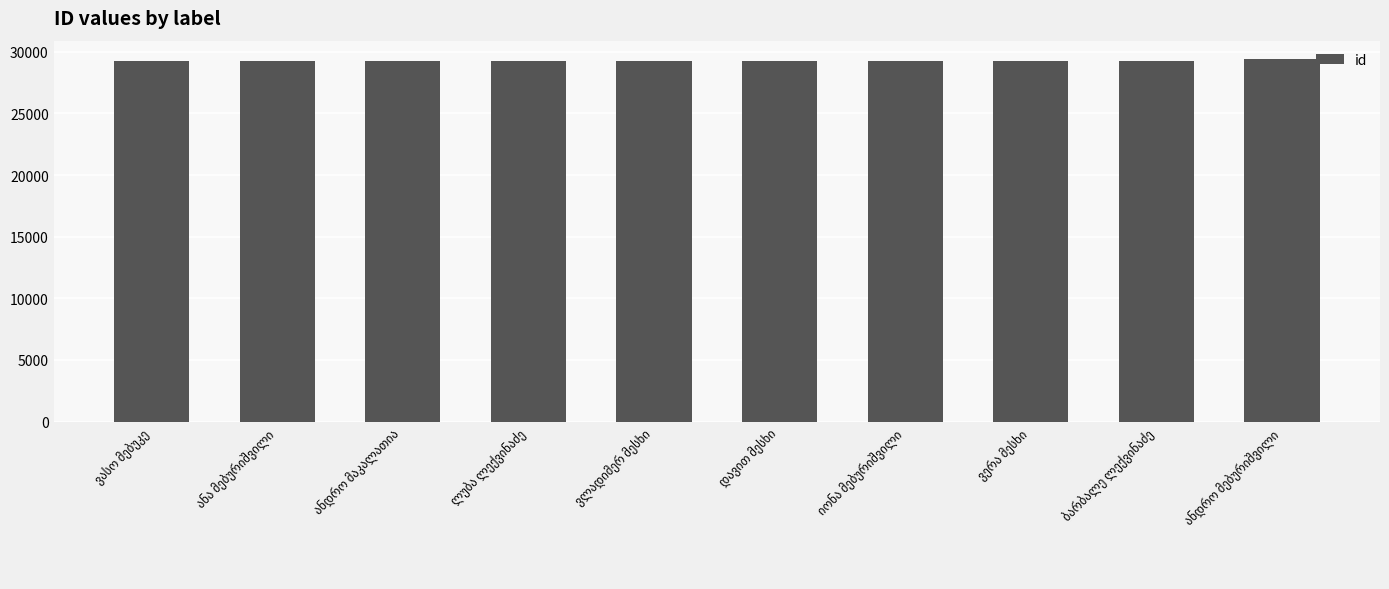

What is the smallest value displayed?

29263